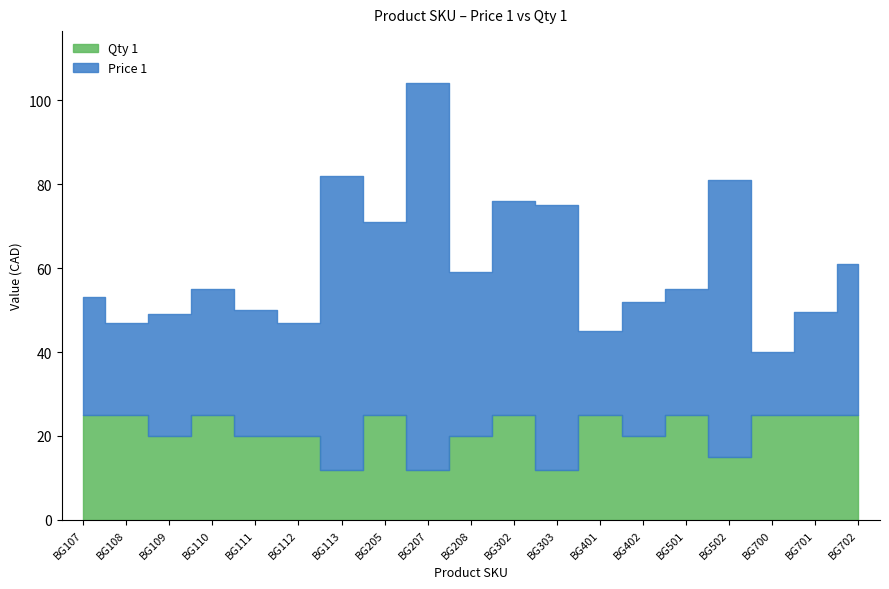

Is the value of Qty 1 at BG111 greater than the value of Price 1 at BG501?

No